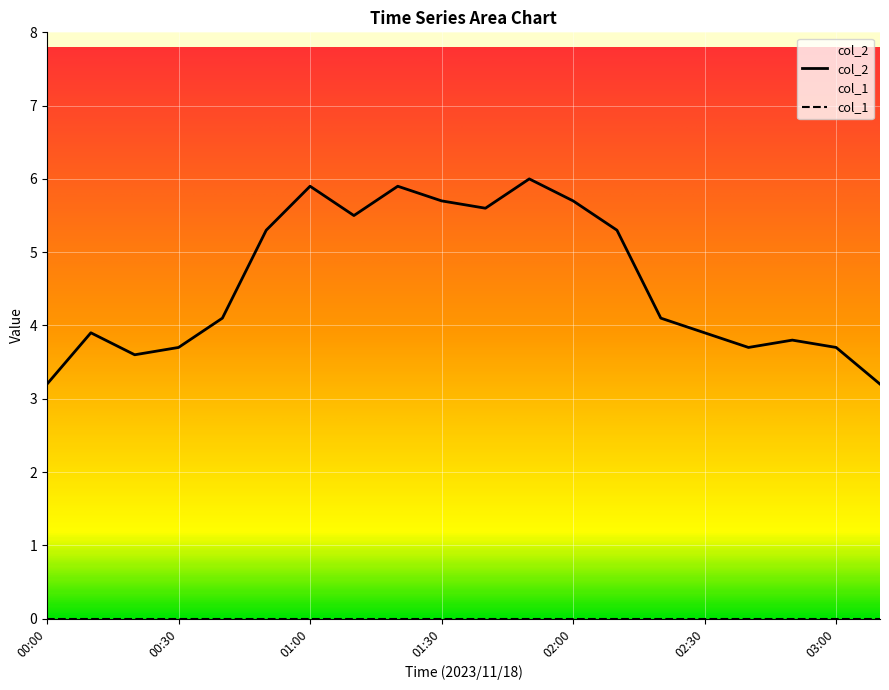

At which category does the data reach its first local valley?

00:20